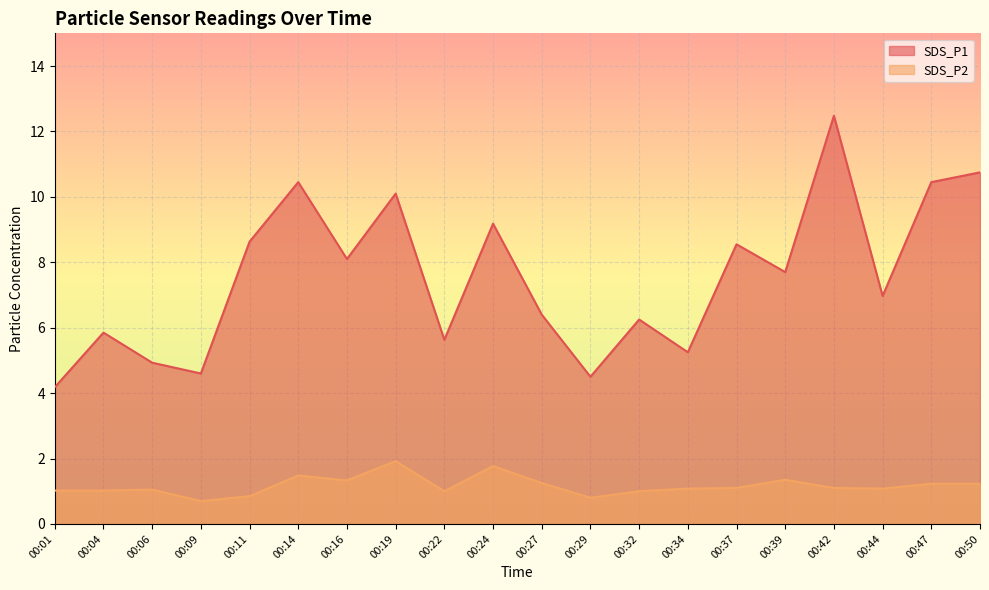

What is the sum of all SDS_P1 values?

150.9